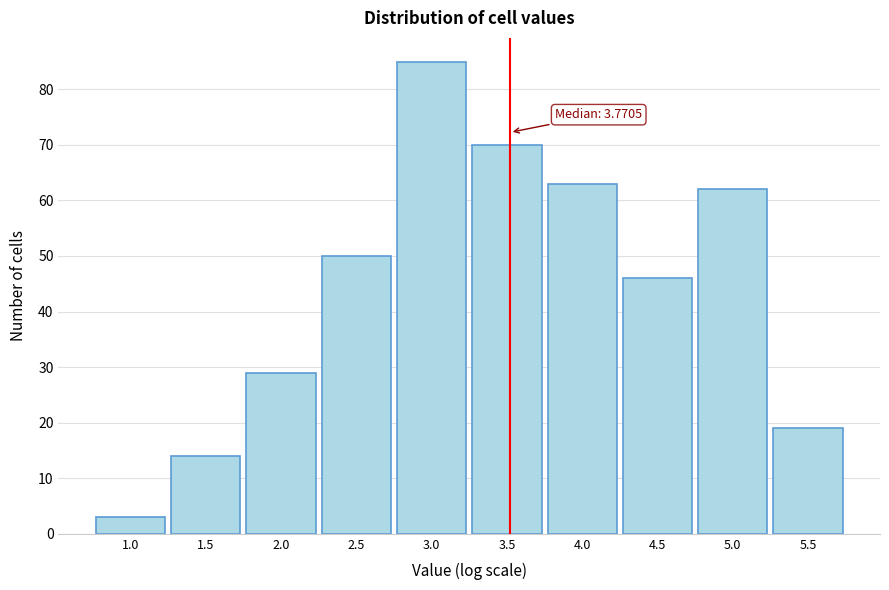

Reading left to right, extract all data points from this chart.

3	14	29	50	85	70	63	46	62	19